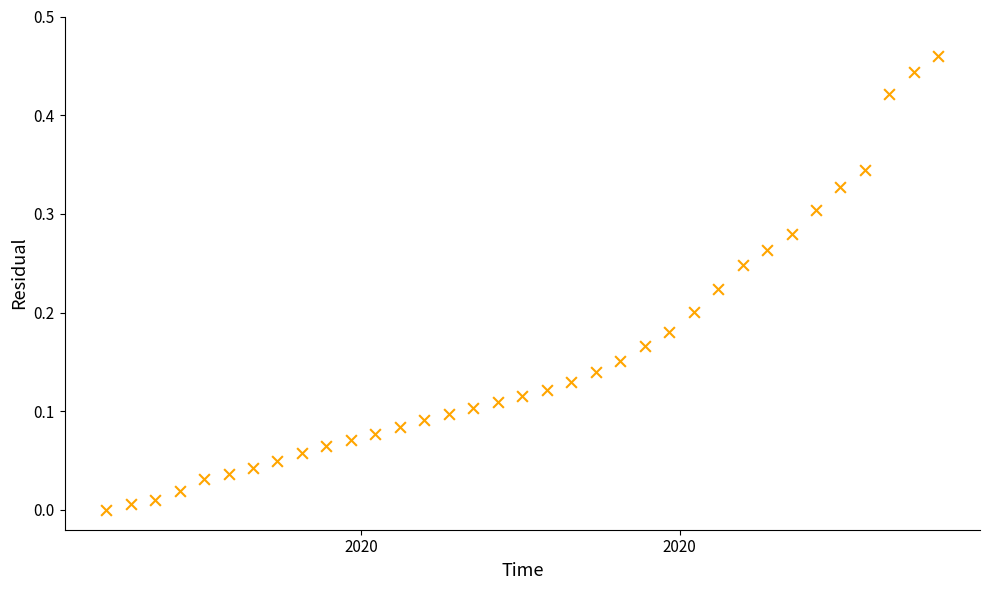

What is the range of X values (max minus min)?

238.0